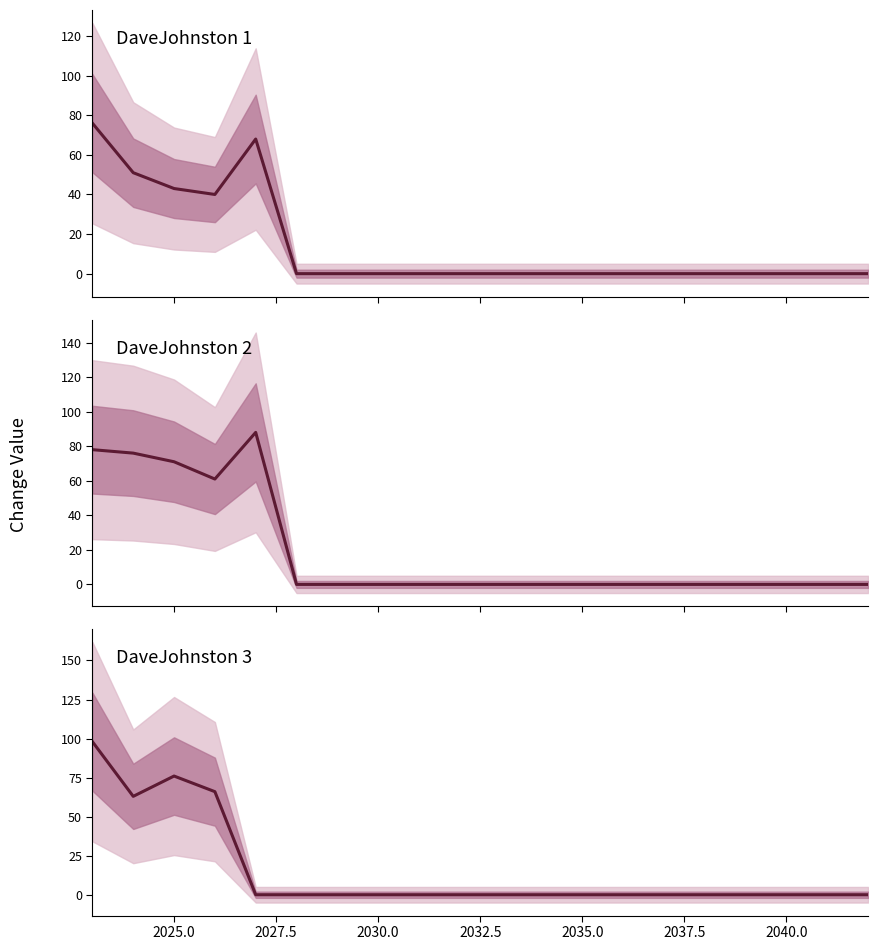

Which series has the largest range (max minus min)?

DaveJohnston 3